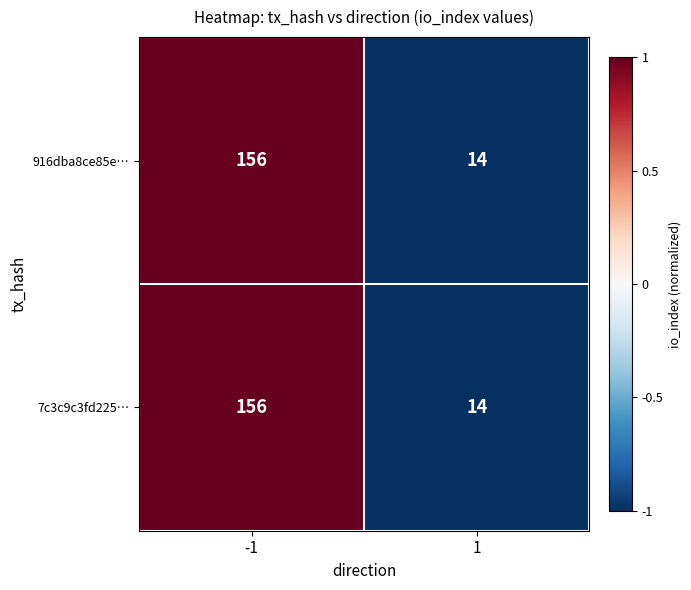

True or false: 916dba8ce85e… has a value of 156 at -1.

True